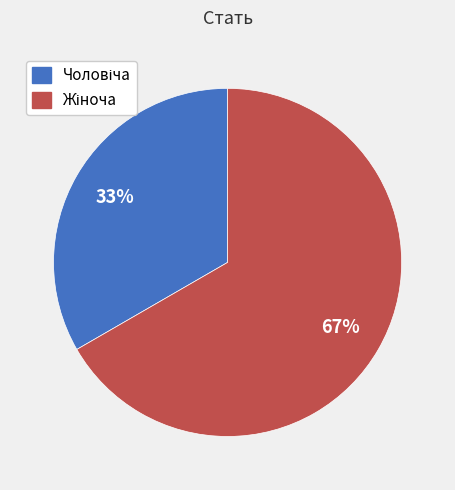

Is there a majority slice in this chart?

Yes